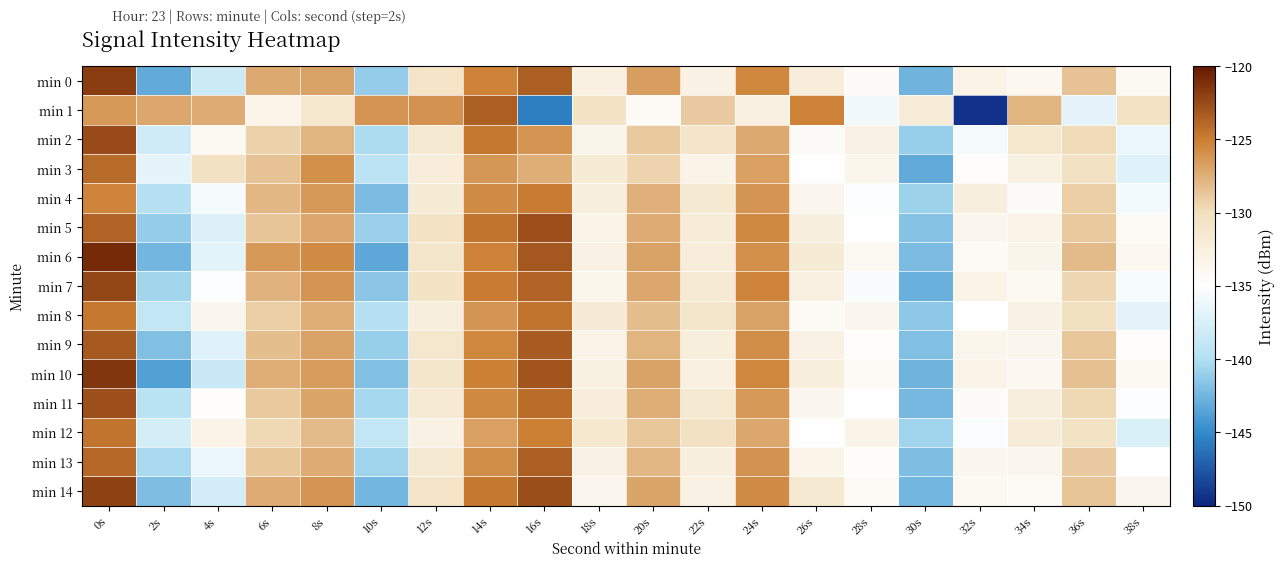

Reading left to right, transcribe all the data shown in this chart.

min 0: 0s=-121.8	2s=-143.1	4s=-138.3	6s=-127.2	8s=-126.9	10s=-141.2	12s=-130.8	14s=-125.3	16s=-123.5	18s=-132.8	20s=-126.6	22s=-132.9	24s=-125.4	26s=-132.1	28s=-134.5	30s=-142.5	32s=-133.1	34s=-133.9	36s=-128.5	38s=-134.1
min 1: 0s=-126.4	2s=-127.0	4s=-127.3	6s=-133.3	8s=-131.2	10s=-126.1	12s=-126.0	14s=-123.5	16s=-145.6	18s=-130.5	20s=-134.3	22s=-128.9	24s=-132.8	26s=-125.2	28s=-135.9	30s=-132.0	32s=-149.3	34s=-127.8	36s=-136.7	38s=-130.4
min 2: 0s=-122.5	2s=-138.1	4s=-134.0	6s=-129.3	8s=-127.8	10s=-140.2	12s=-131.5	14s=-124.8	16s=-126.1	18s=-133.4	20s=-128.9	22s=-130.7	24s=-127.2	26s=-134.5	28s=-132.8	30s=-141.0	32s=-135.6	34s=-131.2	36s=-129.8	38s=-136.3
min 3: 0s=-124.1	2s=-136.7	4s=-130.2	6s=-128.5	8s=-125.9	10s=-139.4	12s=-132.1	14s=-126.3	16s=-127.5	18s=-131.8	20s=-129.4	22s=-133.2	24s=-126.7	26s=-135.1	28s=-133.5	30s=-143.2	32s=-134.8	34s=-132.6	36s=-130.3	38s=-137.1
min 4: 0s=-125.3	2s=-139.8	4s=-135.6	6s=-127.9	8s=-126.4	10s=-142.1	12s=-131.8	14s=-125.7	16s=-124.9	18s=-132.3	20s=-127.6	22s=-131.4	24s=-126.1	26s=-133.7	28s=-135.2	30s=-140.8	32s=-132.4	34s=-134.5	36s=-129.1	38s=-135.8
min 5: 0s=-123.7	2s=-141.2	4s=-137.3	6s=-128.6	8s=-127.1	10s=-140.9	12s=-130.4	14s=-124.5	16s=-122.8	18s=-133.1	20s=-127.3	22s=-132.0	24s=-125.6	26s=-132.5	28s=-134.9	30s=-141.7	32s=-133.7	34s=-133.2	36s=-128.9	38s=-134.2
min 6: 0s=-120.9	2s=-142.5	4s=-136.8	6s=-126.4	8s=-125.7	10s=-143.3	12s=-131.0	14s=-125.2	16s=-123.1	18s=-132.9	20s=-126.8	22s=-132.1	24s=-125.9	26s=-131.8	28s=-134.1	30s=-142.1	32s=-134.2	34s=-133.4	36s=-128.2	38s=-133.9
min 7: 0s=-122.3	2s=-140.6	4s=-135.2	6s=-127.7	8s=-126.2	10s=-141.5	12s=-130.6	14s=-124.9	16s=-123.7	18s=-133.5	20s=-127.1	22s=-131.7	24s=-125.3	26s=-132.7	28s=-135.4	30s=-142.8	32s=-133.1	34s=-134.0	36s=-129.5	38s=-135.5
min 8: 0s=-124.8	2s=-138.9	4s=-133.7	6s=-129.1	8s=-127.4	10s=-139.7	12s=-132.4	14s=-126.1	16s=-124.5	18s=-131.9	20s=-128.3	22s=-130.9	24s=-126.8	26s=-134.3	28s=-133.7	30s=-141.4	32s=-134.9	34s=-132.8	36s=-130.1	38s=-136.7
min 9: 0s=-123.2	2s=-141.8	4s=-137.1	6s=-128.3	8s=-126.9	10s=-141.0	12s=-131.2	14s=-125.4	16s=-123.3	18s=-133.2	20s=-127.8	22s=-132.3	24s=-125.8	26s=-132.9	28s=-134.7	30s=-141.9	32s=-133.5	34s=-133.6	36s=-128.7	38s=-134.8
min 10: 0s=-121.5	2s=-143.7	4s=-138.5	6s=-127.5	8s=-126.5	10s=-141.8	12s=-130.9	14s=-125.1	16s=-123.0	18s=-132.6	20s=-126.9	22s=-132.7	24s=-125.5	26s=-132.2	28s=-134.4	30s=-142.6	32s=-133.2	34s=-133.9	36s=-128.4	38s=-134.1
min 11: 0s=-122.8	2s=-139.5	4s=-134.8	6s=-128.9	8s=-127.0	10s=-140.5	12s=-131.7	14s=-125.6	16s=-124.2	18s=-132.1	20s=-127.5	22s=-131.5	24s=-126.4	26s=-133.8	28s=-135.0	30s=-142.3	32s=-134.5	34s=-132.3	36s=-129.7	38s=-135.2
min 12: 0s=-124.5	2s=-137.8	4s=-133.1	6s=-129.7	8s=-128.1	10s=-138.9	12s=-132.8	14s=-126.7	16s=-125.1	18s=-131.3	20s=-128.7	22s=-130.3	24s=-127.1	26s=-134.9	28s=-133.2	30s=-140.7	32s=-135.3	34s=-132.0	36s=-130.5	38s=-137.4
min 13: 0s=-123.9	2s=-140.3	4s=-136.4	6s=-128.7	8s=-127.3	10s=-140.7	12s=-131.4	14s=-125.8	16s=-123.5	18s=-133.0	20s=-127.9	22s=-132.5	24s=-126.0	26s=-133.3	28s=-134.6	30s=-142.0	32s=-133.8	34s=-133.7	36s=-129.0	38s=-135.0
min 14: 0s=-122.1	2s=-142.0	4s=-137.9	6s=-127.3	8s=-126.1	10s=-142.4	12s=-130.7	14s=-124.7	16s=-122.6	18s=-133.6	20s=-127.0	22s=-132.9	24s=-125.7	26s=-131.6	28s=-134.2	30s=-142.5	32s=-134.1	34s=-134.2	36s=-128.6	38s=-133.7